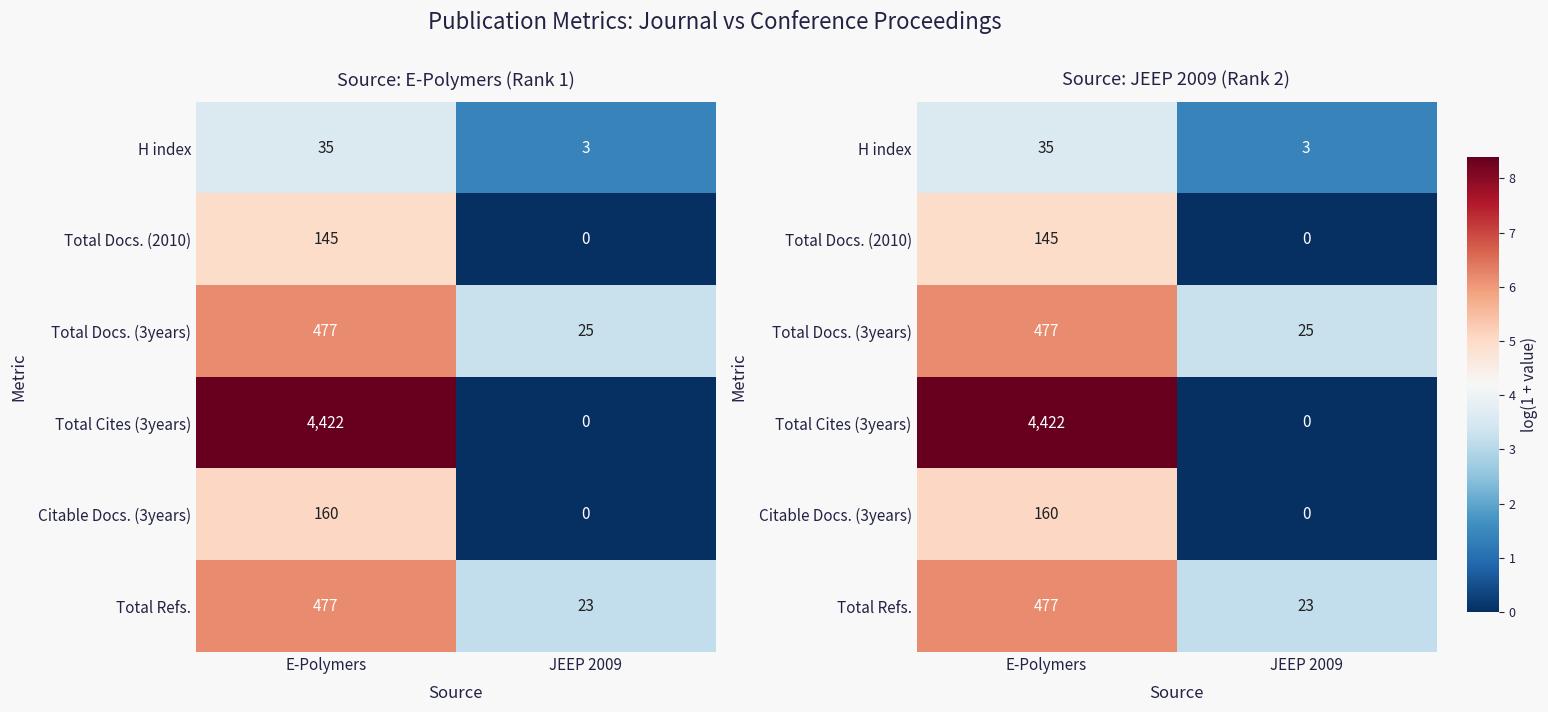

At which category is the sum across all series the highest?

E-Polymers